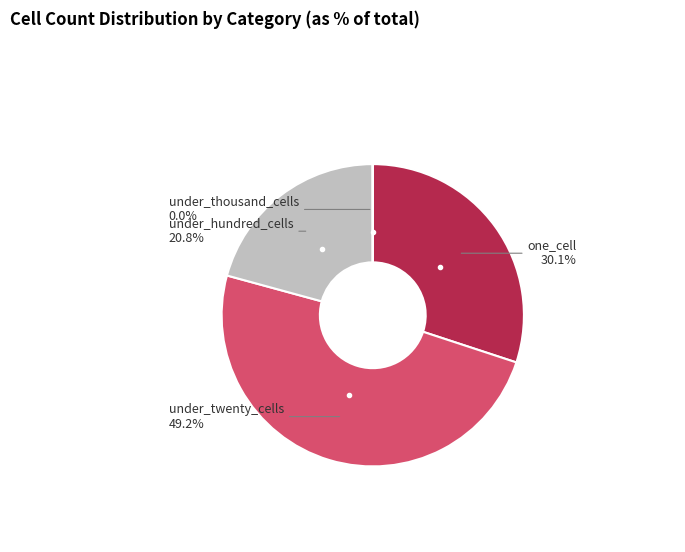

Is there any slice that represents more than half of the pie?

No